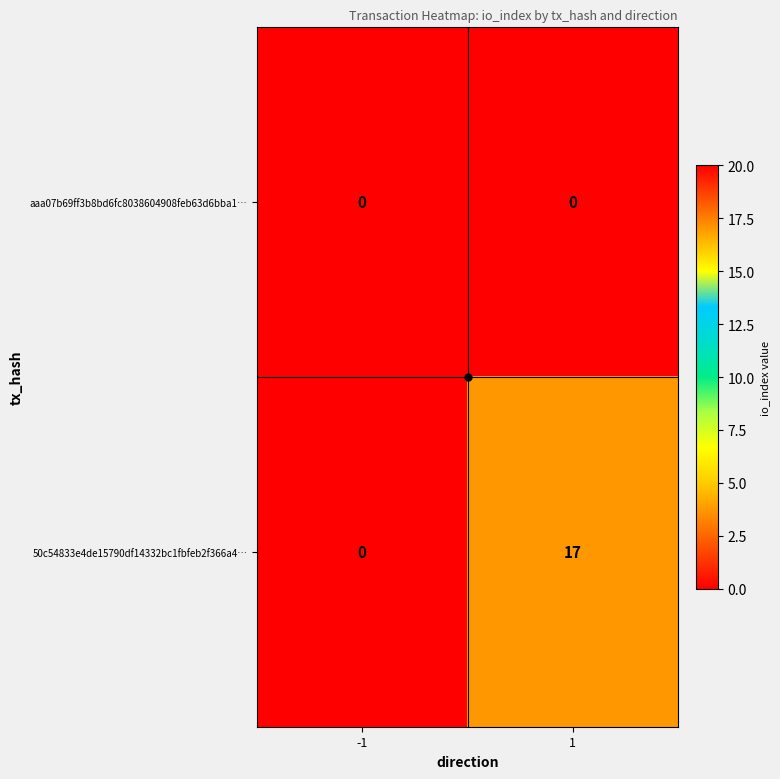

Which series has the largest total across all categories?

50c54833e4de15790df14332bc1fbfeb2f366a4…